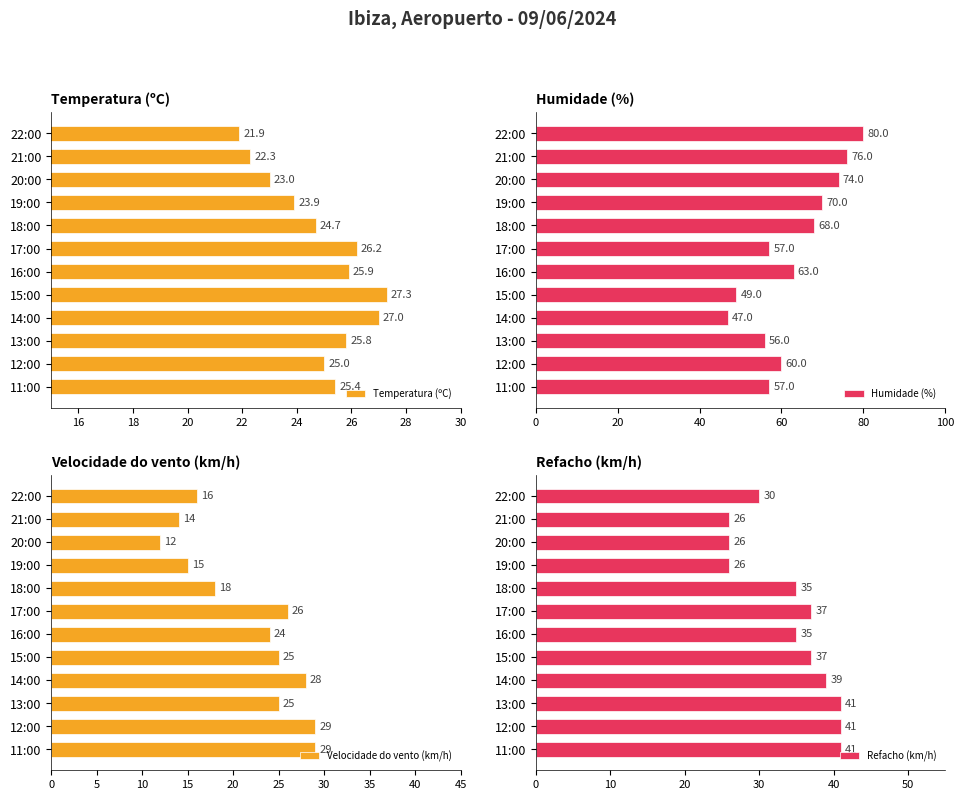

What is the greatest value displayed?

80.0